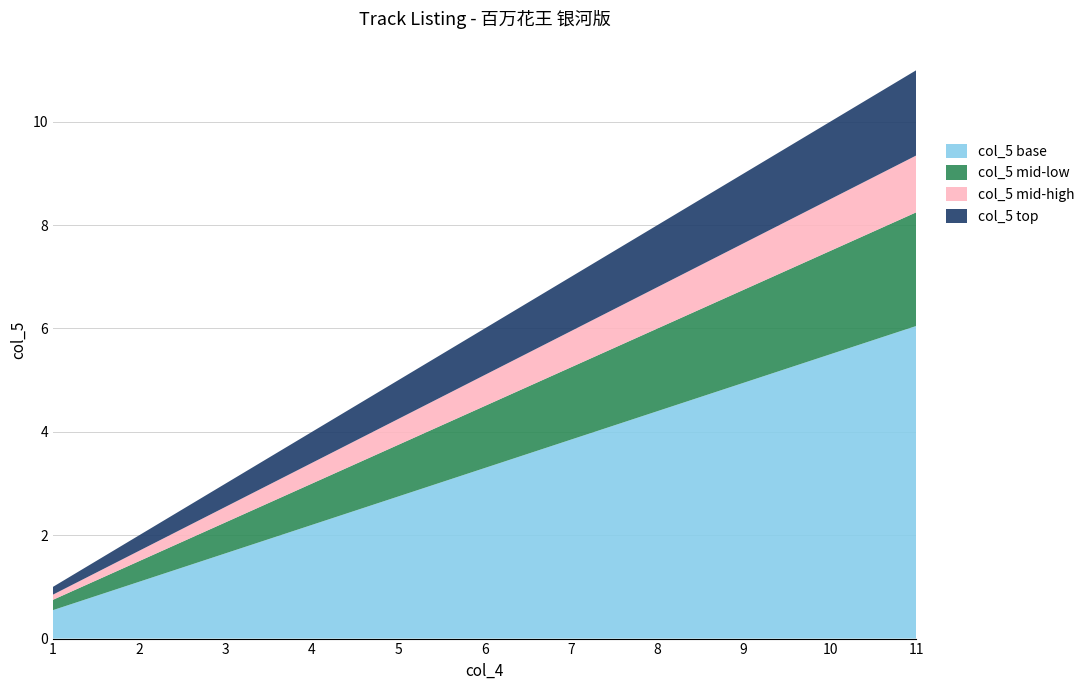

Reading right to left, list all the values displayed in this chart.

11	10	9	8	7	6	5	4	3	2	1